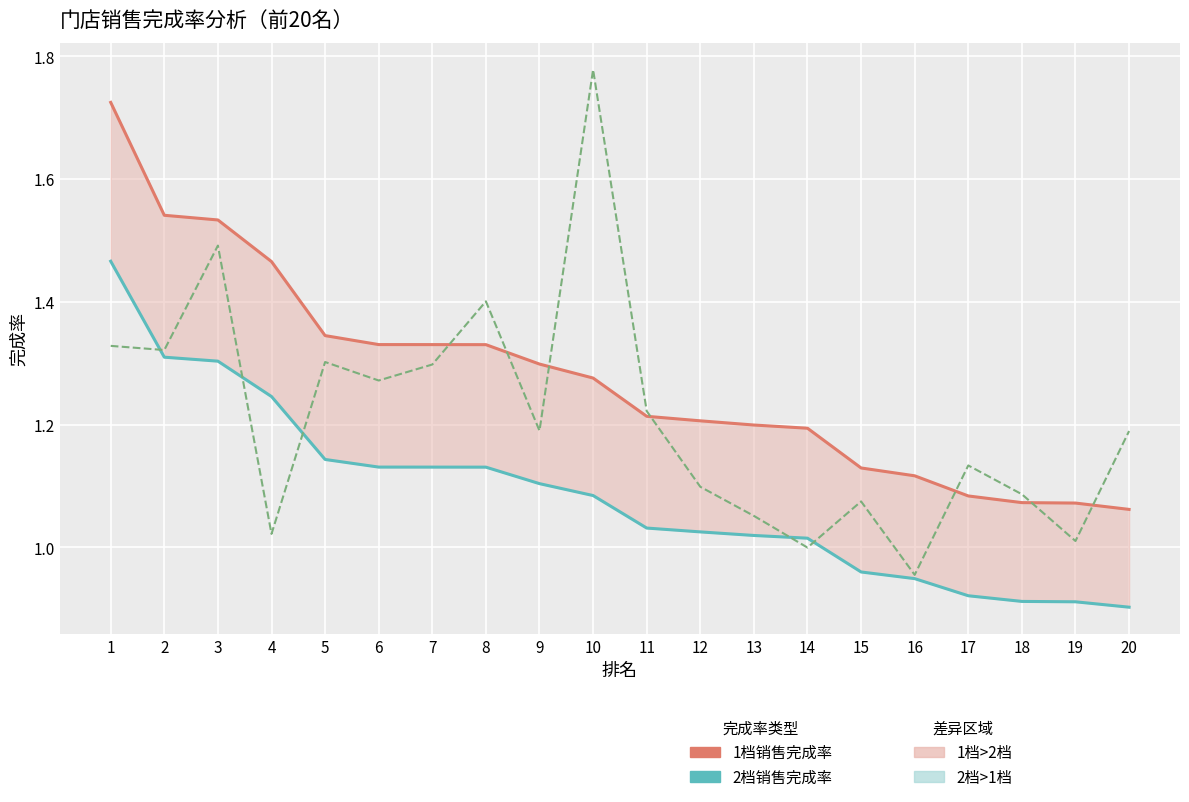

Reading left to right, list all the values displayed in this chart.

1档销售完成率: 1.7	1.5	1.5	1.5	1.3	1.3	1.3	1.3	1.3	1.3	1.2	1.2	1.2	1.2	1.1	1.1	1.1	1.1	1.1	1.1
2档销售完成率: 1.5	1.3	1.3	1.2	1.1	1.1	1.1	1.1	1.1	1.1	1.0	1.0	1.0	1.0	1.0	0.9	0.9	0.9	0.9	0.9
2档毛利完成率: 1.3	1.3	1.5	1.0	1.3	1.3	1.3	1.4	1.2	1.8	1.2	1.1	1.1	1.0	1.1	1.0	1.1	1.1	1.0	1.2